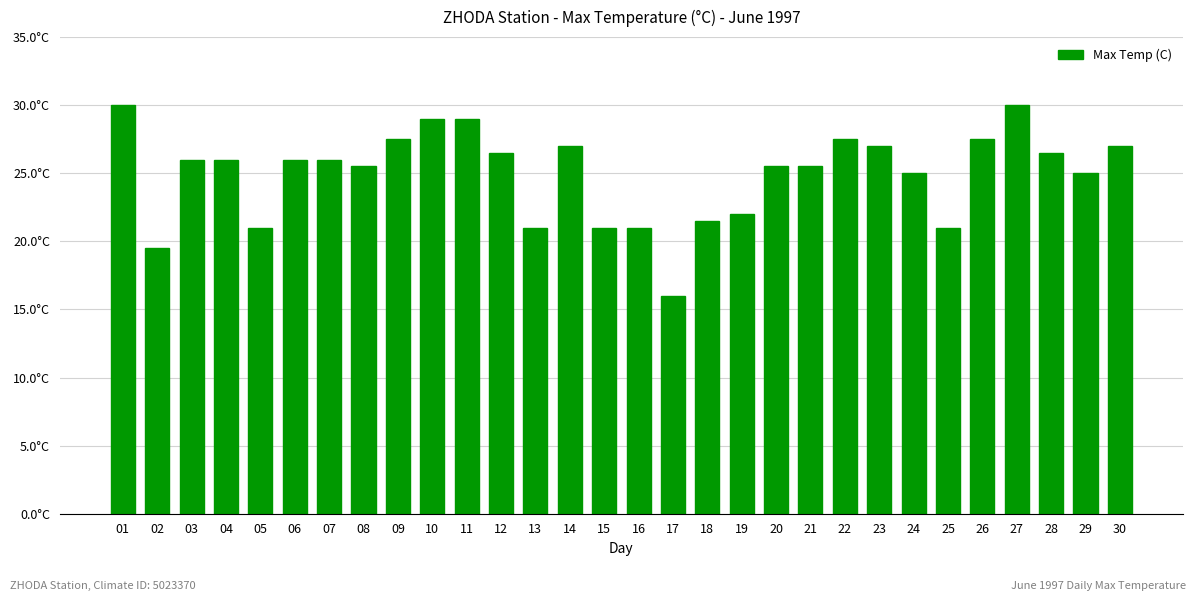

Are the bars horizontal?

No